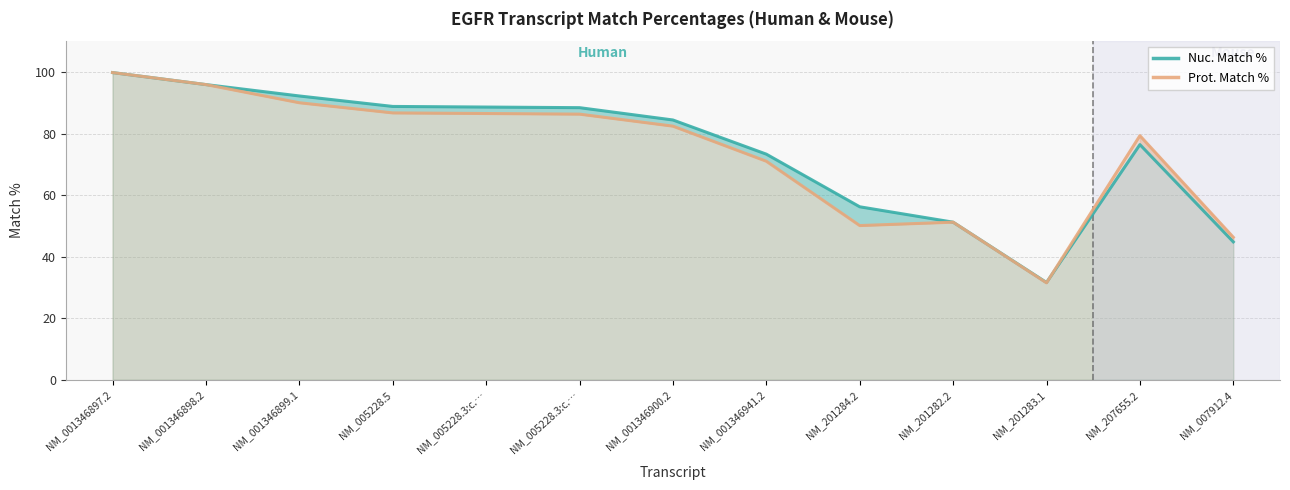

Read the Nuc. Match % value at NM_207655.2.

76.4